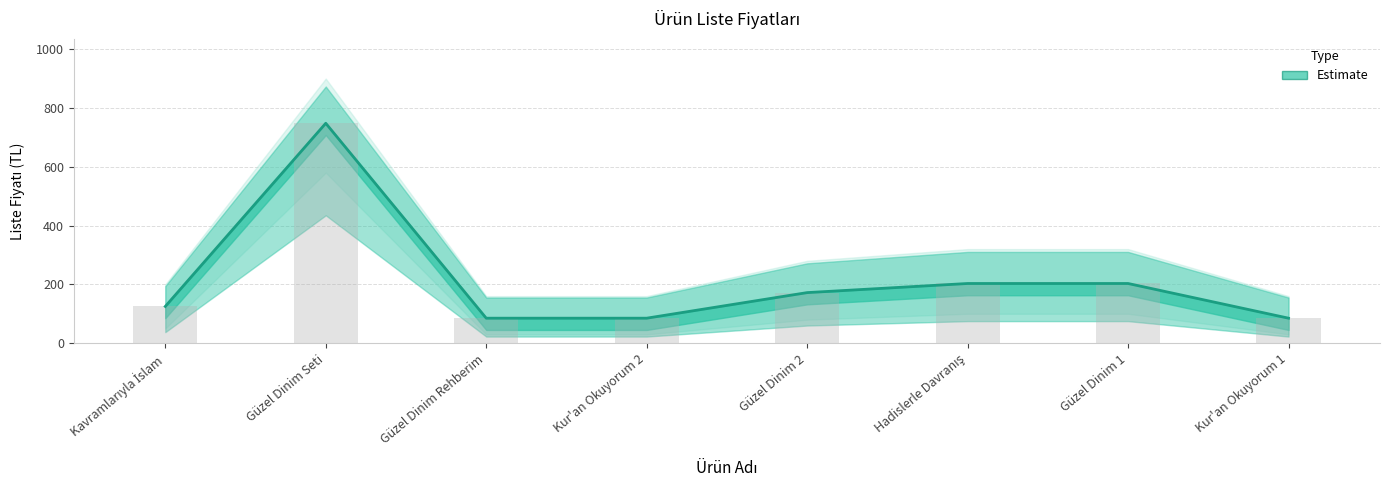

What is the sum of the values at Güzel Dinim 2 and Güzel Dinim Seti?

920